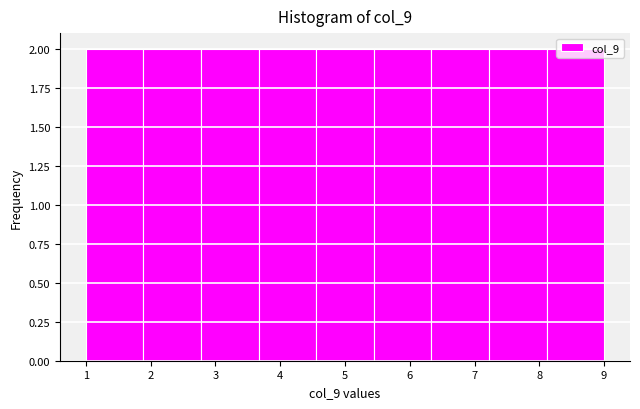

Reading left to right, transcribe this chart: for each bar, give the range it covers on the x-axis and its height. Neither the bar edges nor the heights are printed on the chart, so give them approximately, as read against the axes.

1.0 to 1.9: 2
1.9 to 2.8: 2
2.8 to 3.7: 2
3.7 to 4.6: 2
4.6 to 5.4: 2
5.4 to 6.3: 2
6.3 to 7.2: 2
7.2 to 8.1: 2
8.1 to 9.0: 2